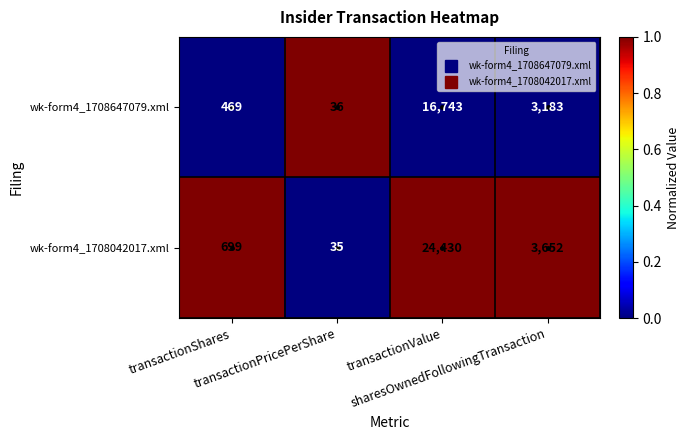

How many values in the wk-form4_1708042017.xml series are below 3652?

2